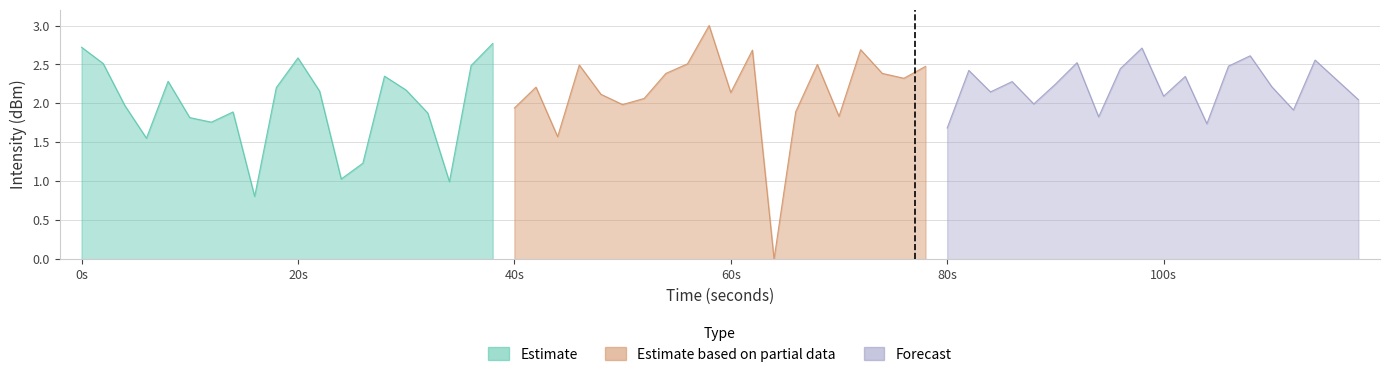

At which label does Estimate reach its minimum?

16